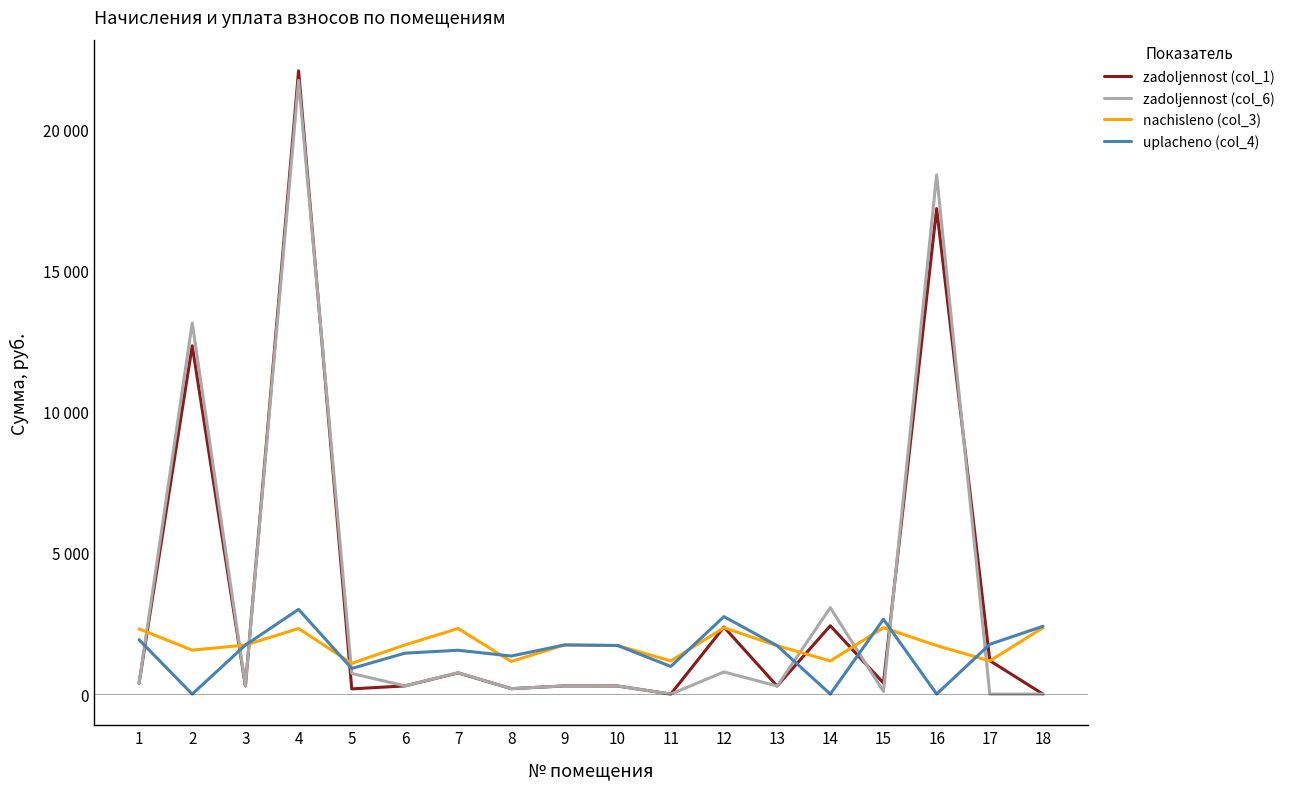

What are all the series names shown in the legend?

zadoljennost (col_1), zadoljennost (col_6), nachisleno (col_3), uplacheno (col_4)